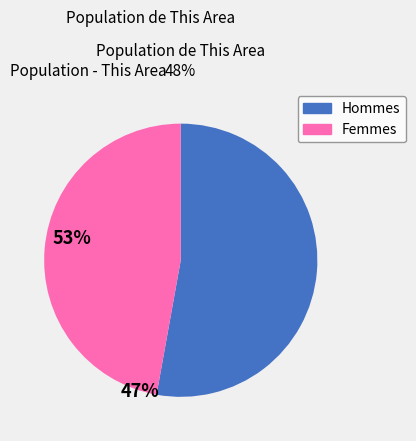

Is there any slice that represents more than half of the pie?

Yes